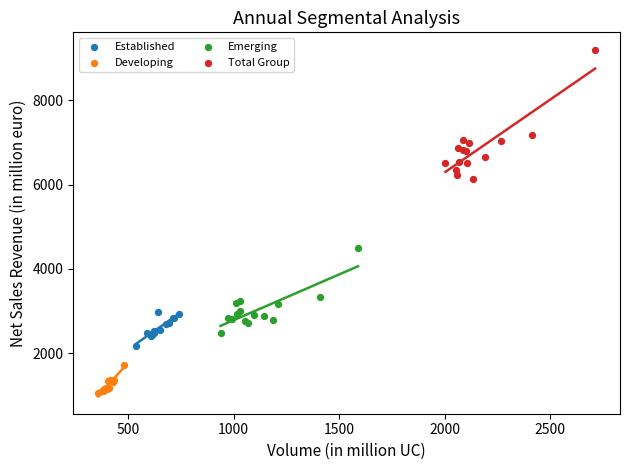

Which series has the largest Y range (max minus min)?

Total Group